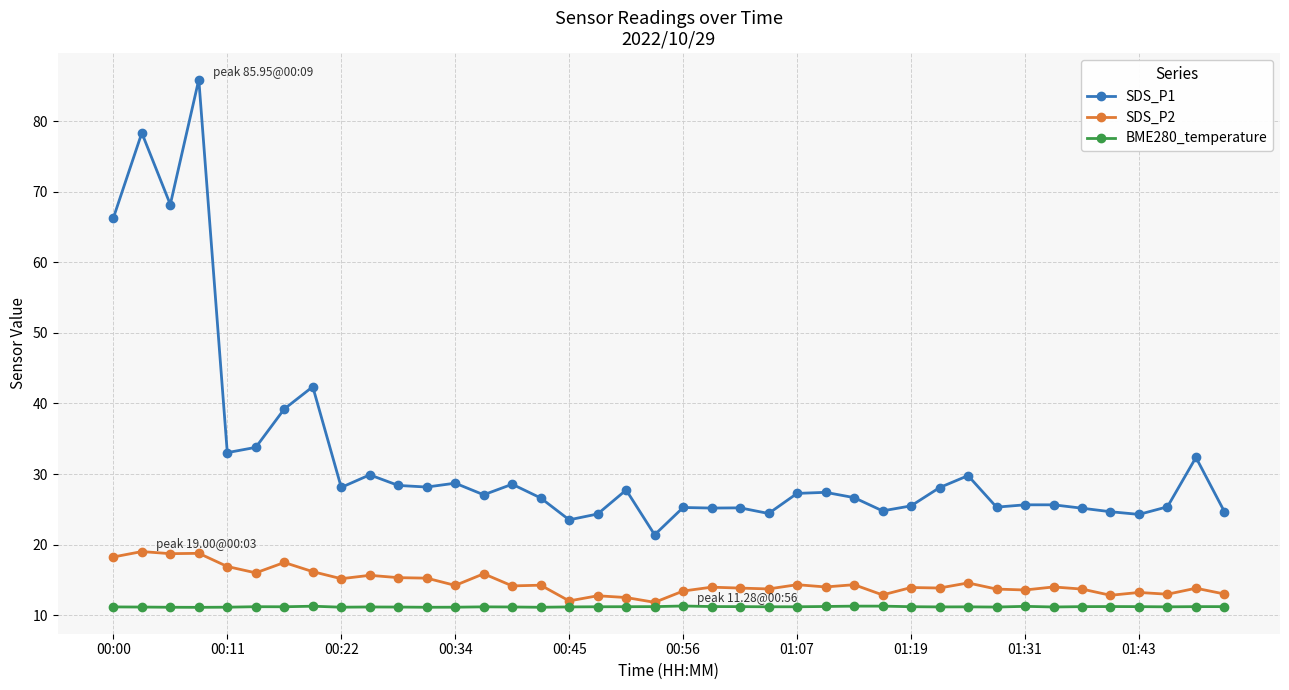

True or false: SDS_P1 and SDS_P2 cross at least once.

False